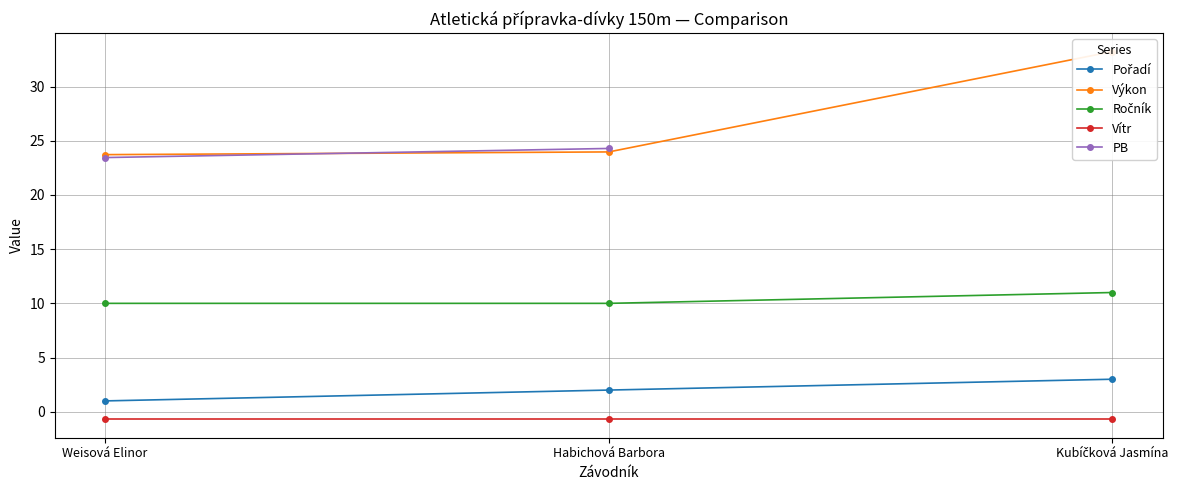

Which category has the lowest value across all series?

Weisová Elinor